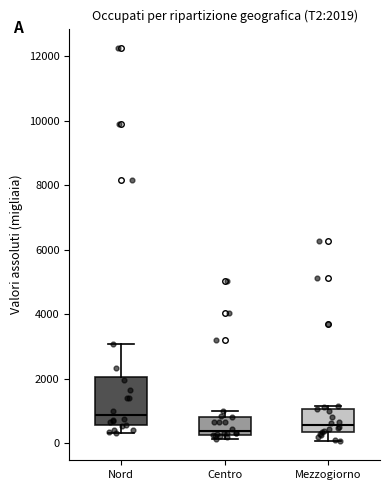

Which box is the tallest, from its lower edge to its upper edge?

Nord